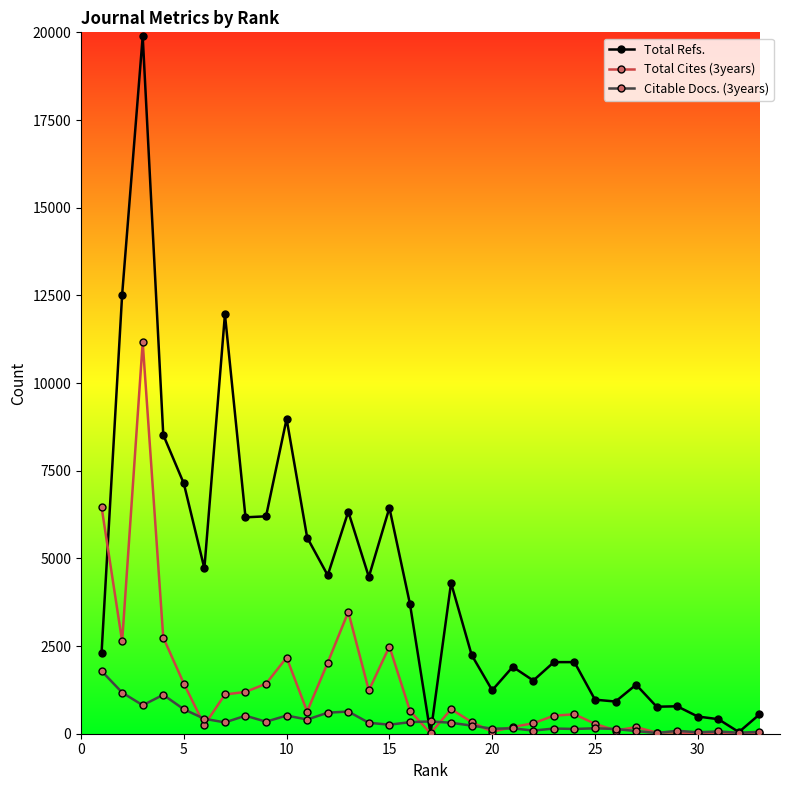

What is the value of the Citable Docs. (3years) point at the 12th from the left?

599